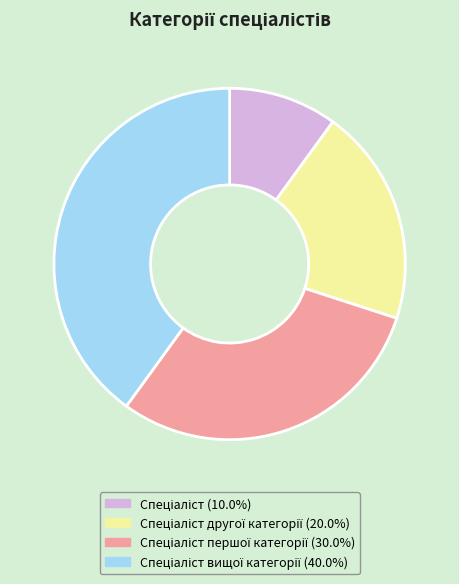

Is there a majority slice in this chart?

No